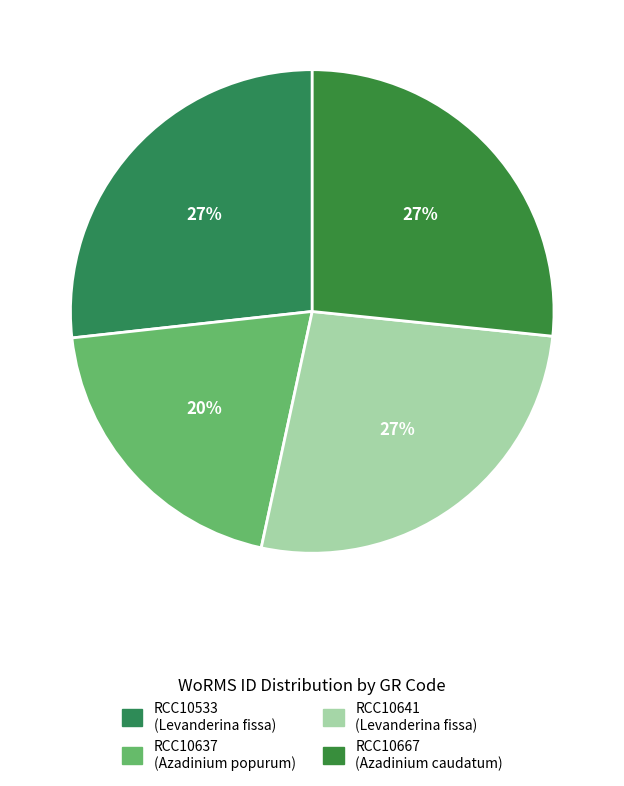

Rank the categories by value from highest to lowest.

RCC10533, RCC10641, RCC10667, RCC10637